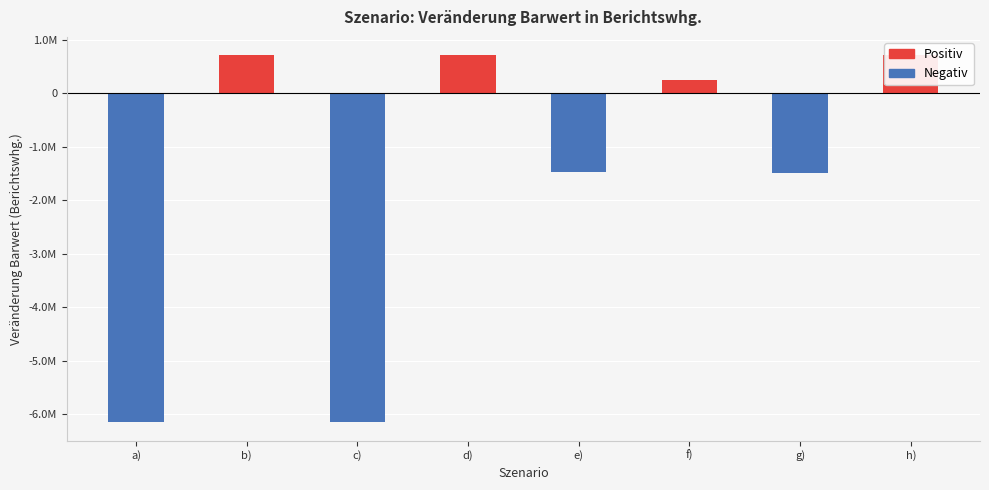

Rank the series by their maximum value, from highest to lowest.

Positiv, Negativ